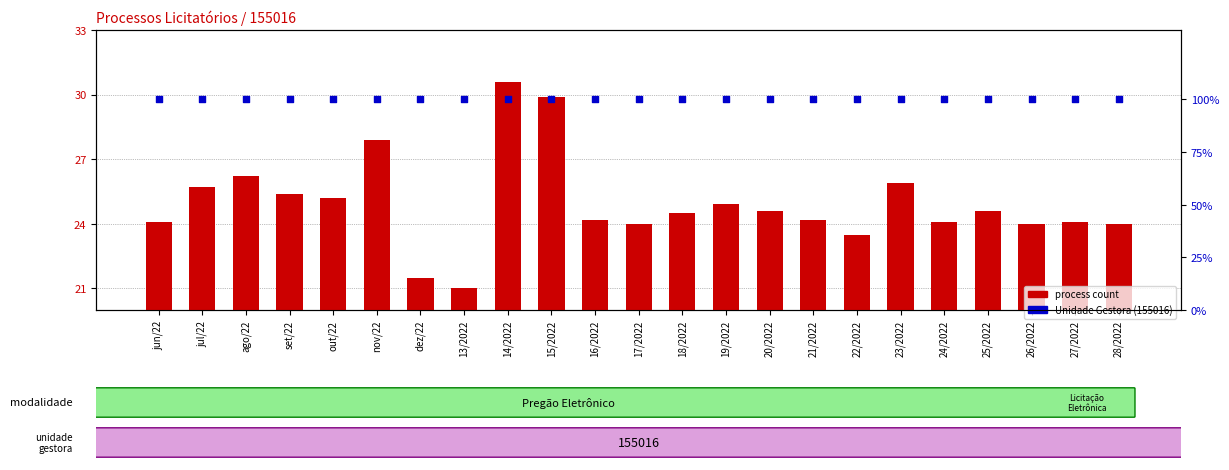

Is the value of Unidade Gestora (155016) at out/22 greater than the value of process count at 22/2022?

Yes